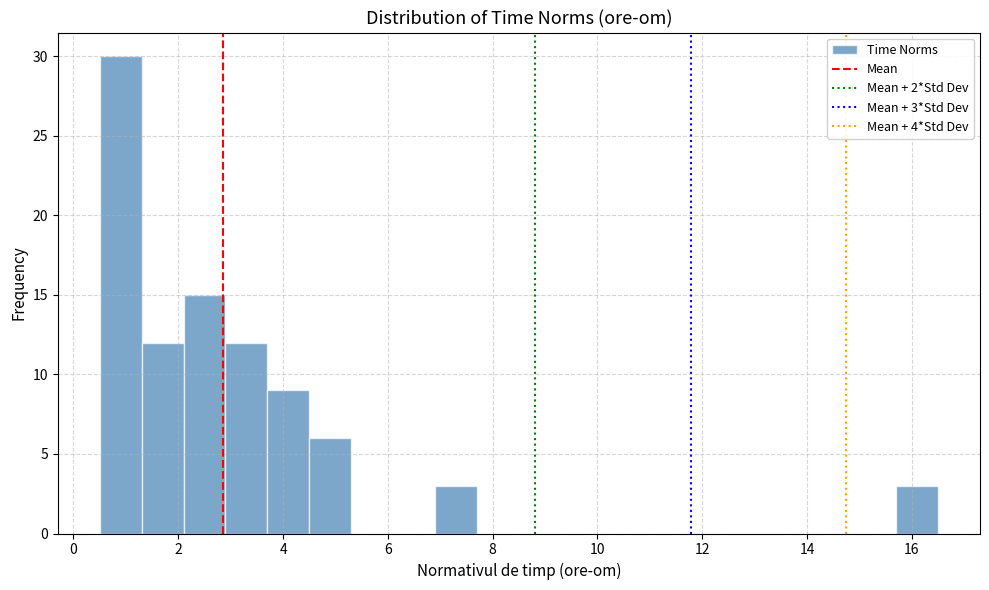

Over which range of the x-axis is the bar tallest?

0.5 to 1.3